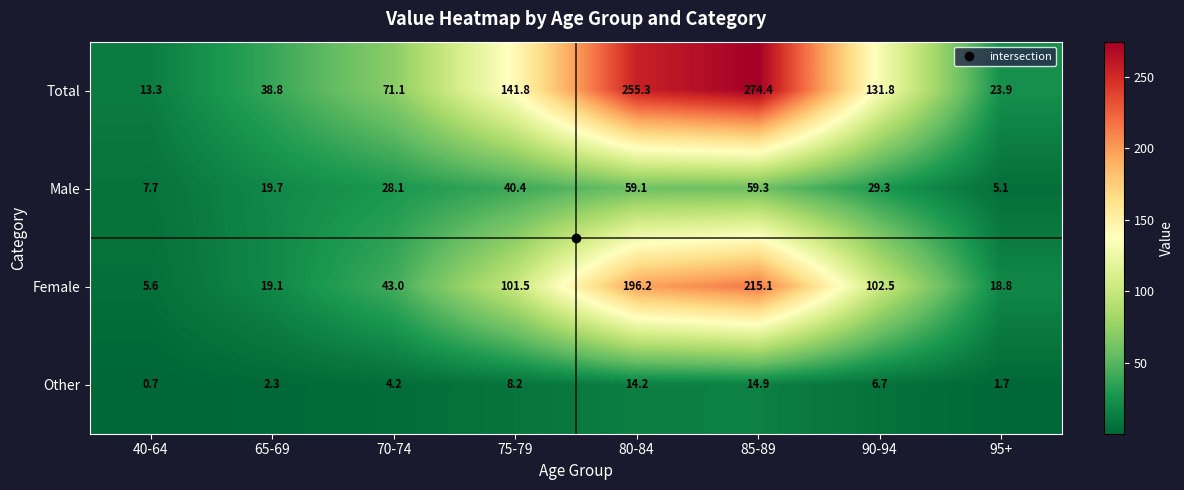

How many series are shown in this chart?

4